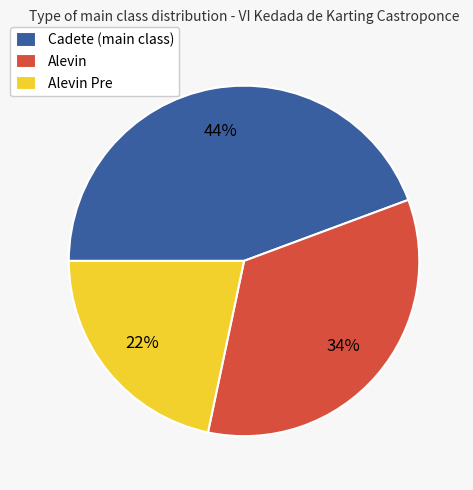

Do Alevin Pre and Alevin together represent more than half of the pie?

Yes